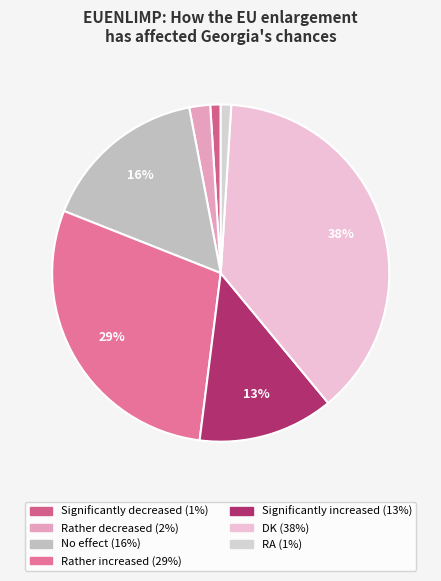

How many segments does this pie chart have?

7